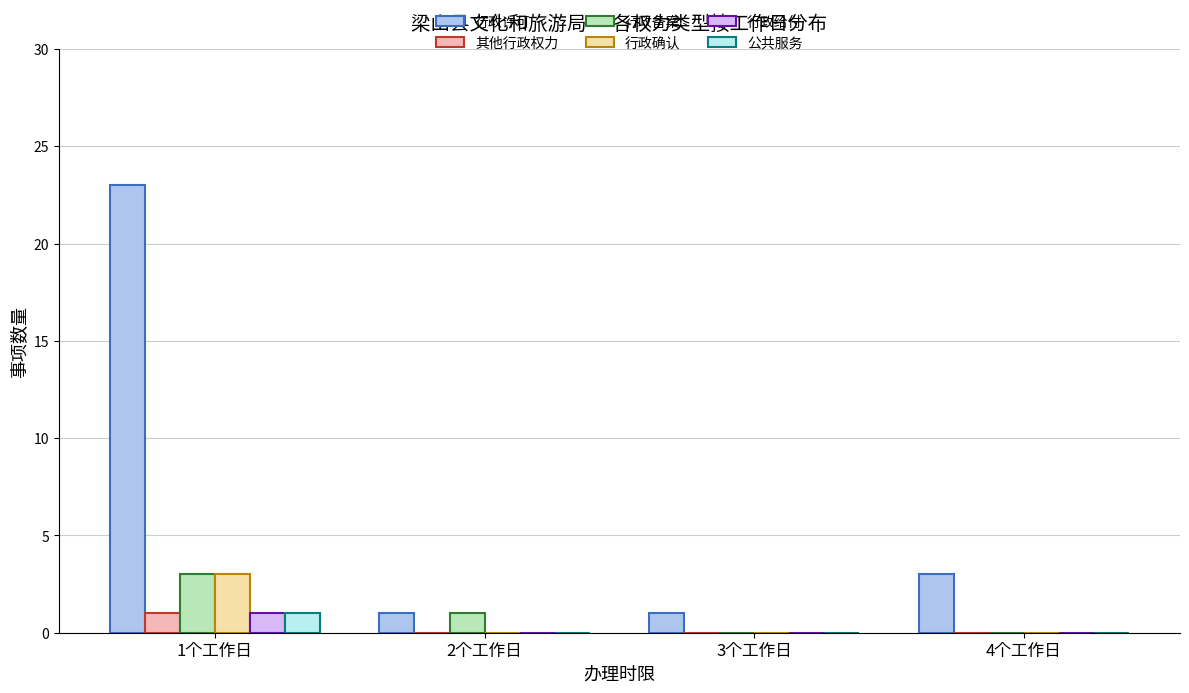

At which label does 行政许可 first exceed 3?

1个工作日